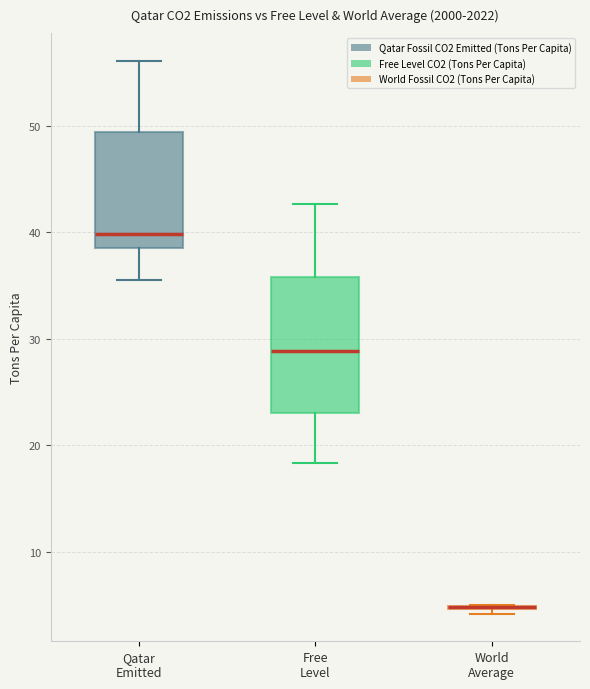

Reading left to right, read every box against the y-axis: the position of its median line, the range the box covers, and the ends of its whiskers. The values are not printed on the chart, so give them approximately, as read against the axis.

Qatar Emitted: median 40, box 38 to 49, whiskers 36 to 56
Free Level: median 29, box 23 to 36, whiskers 18 to 43
World Average: box collapsed to a line at 5, whiskers 4 to 5